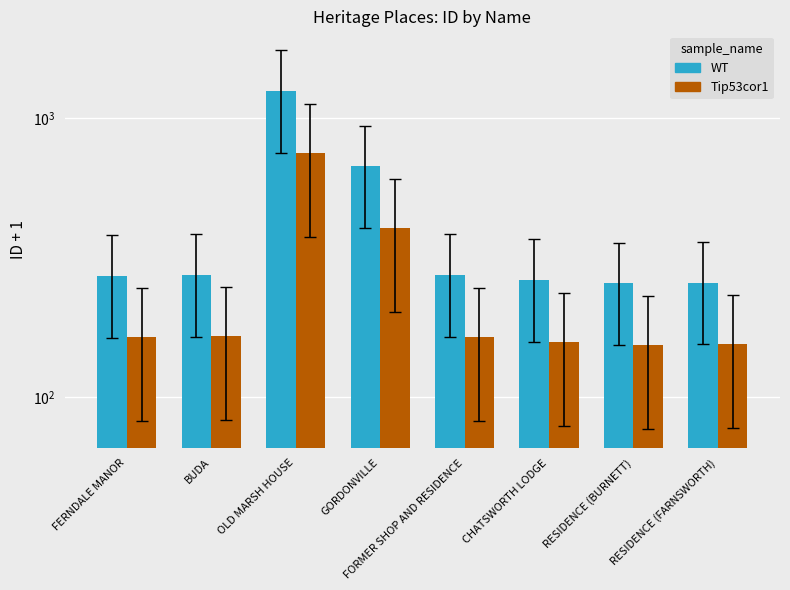

Which series has the largest total across all categories?

WT